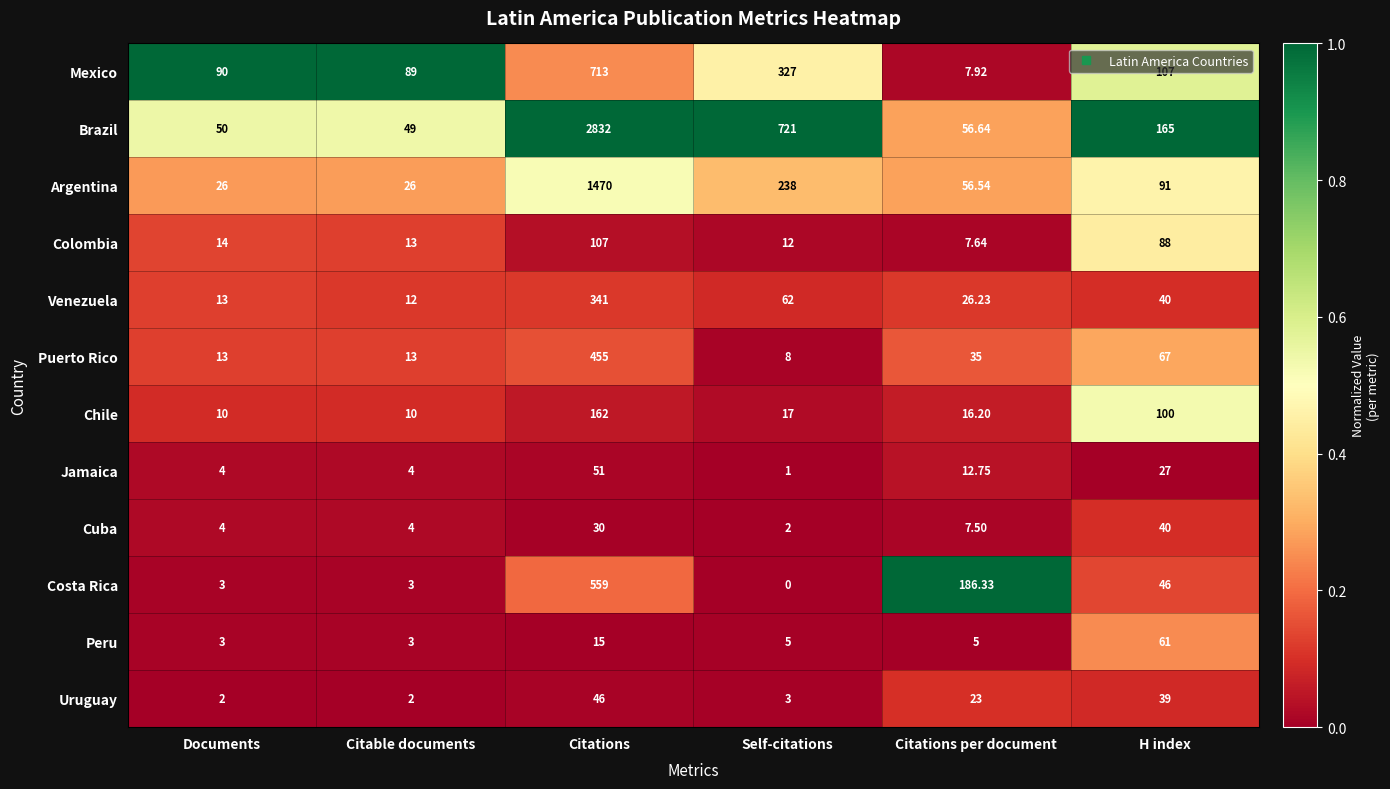

Which series changed the most between Citable documents and Citations?

Brazil